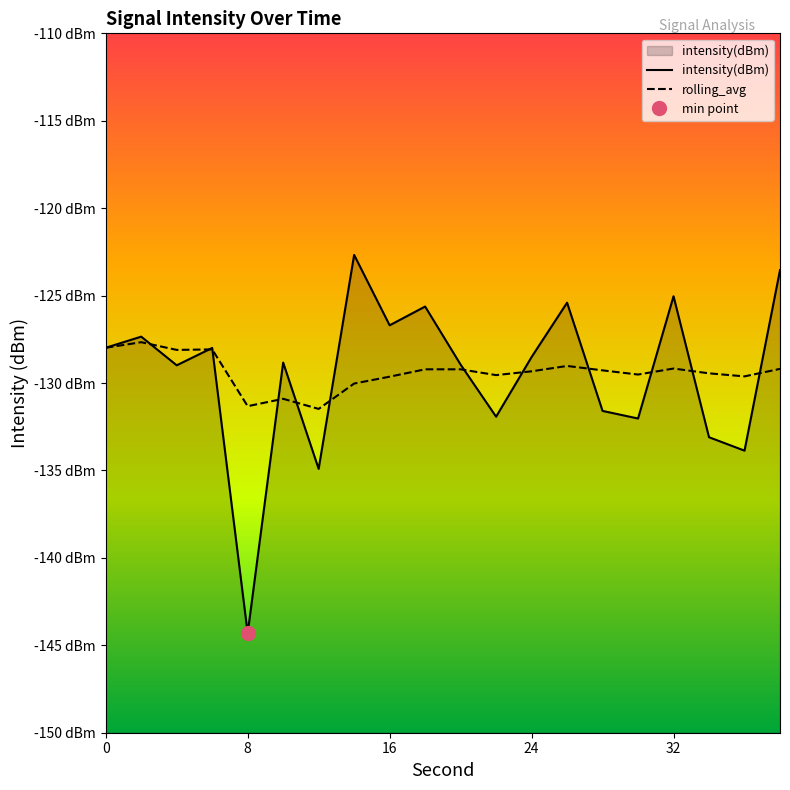

Between 2 and 24, which is larger?

2